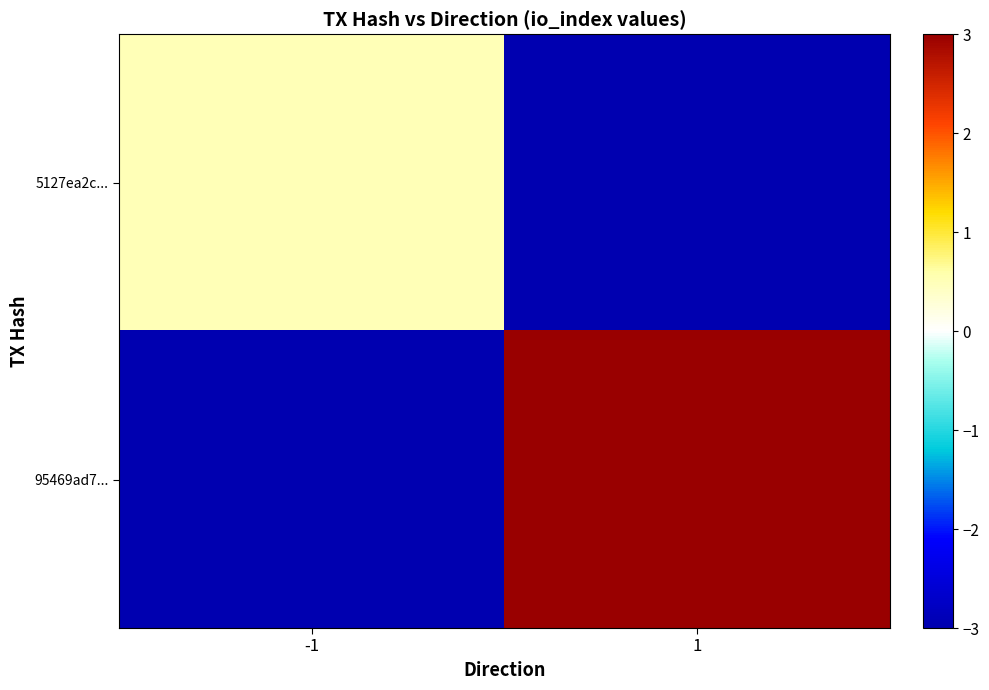

Reading left to right, extract all data points from this chart.

5127ea2c...: -1=0.5	1=-3.0
95469ad7...: -1=-3.0	1=3.0